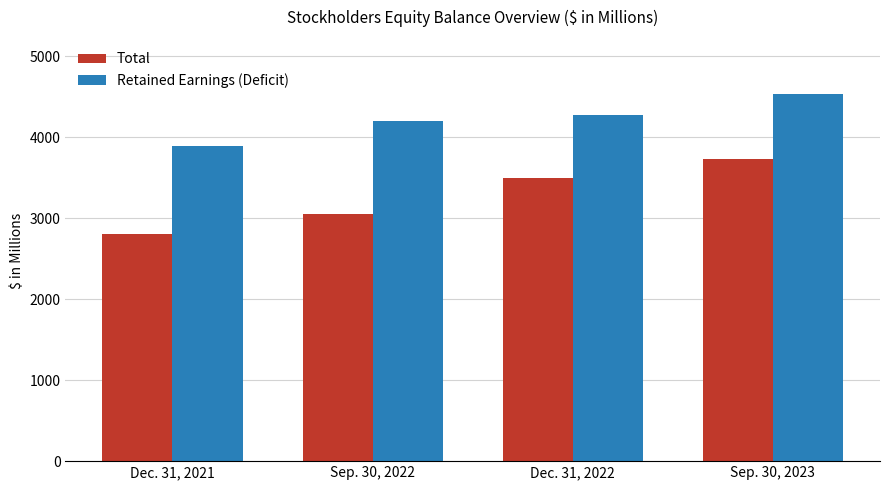

What are all the series names shown in the legend?

Total, Retained Earnings (Deficit)